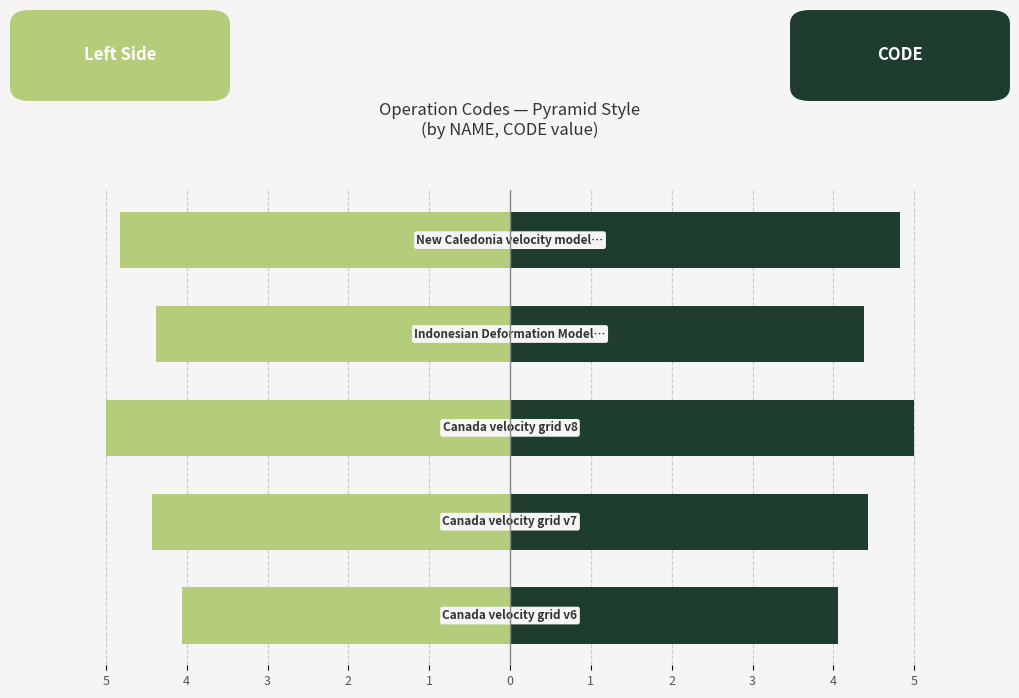

Reading right to left, extract all data points from this chart.

Left (light): -4.8	-4.4	-5.0	-4.4	-4.1
CODE: 4.8	4.4	5.0	4.4	4.1